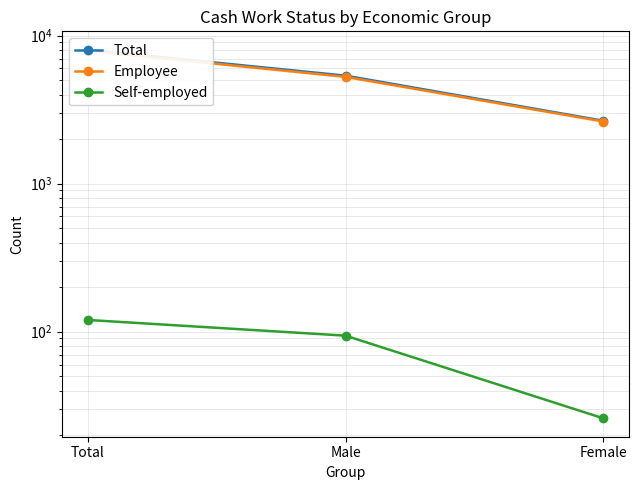

What is the minimum value shown in the chart?

26